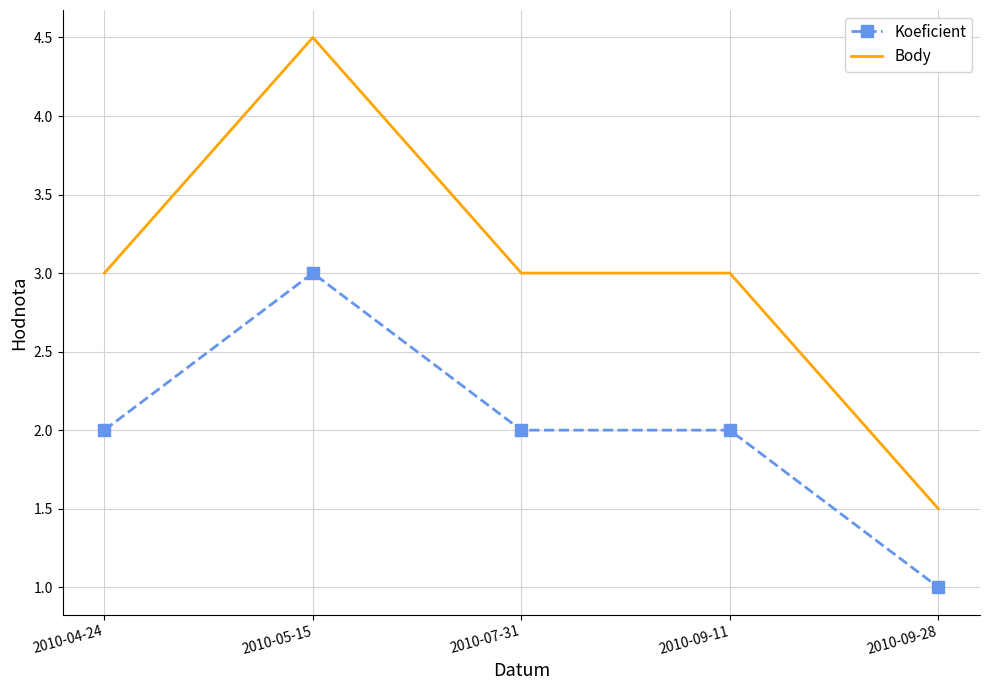

Rank the series by their average value, from highest to lowest.

Body, Koeficient